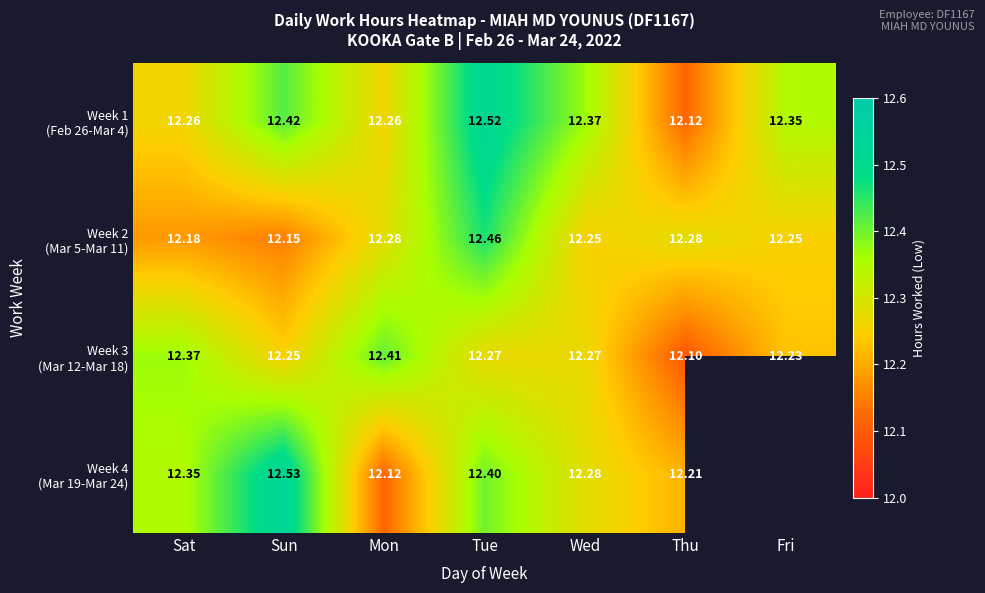

Rank the series at Wed from lowest to highest value.

Week 2 (Mar 5-Mar 11), Week 3 (Mar 12-Mar 18), Week 4 (Mar 19-Mar 24), Week 1 (Feb 26-Mar 4)